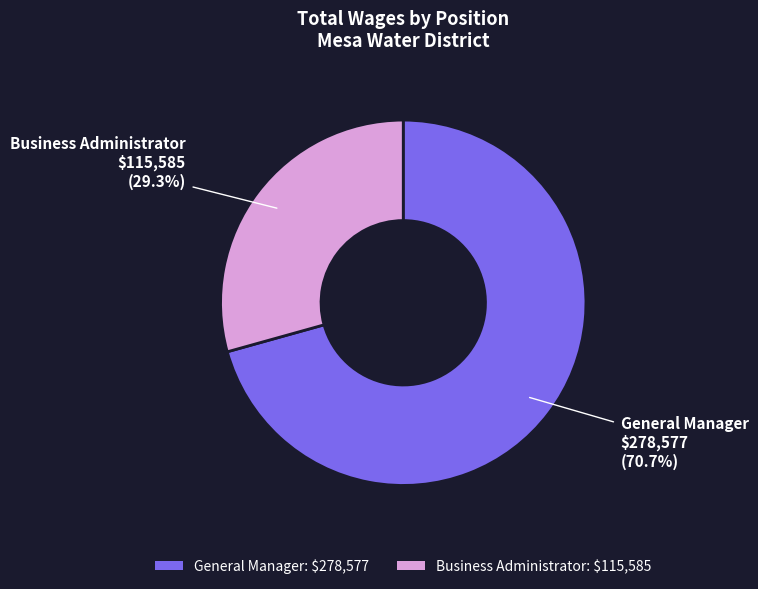

What percentage is the General Manager slice, to the nearest percent?

71%